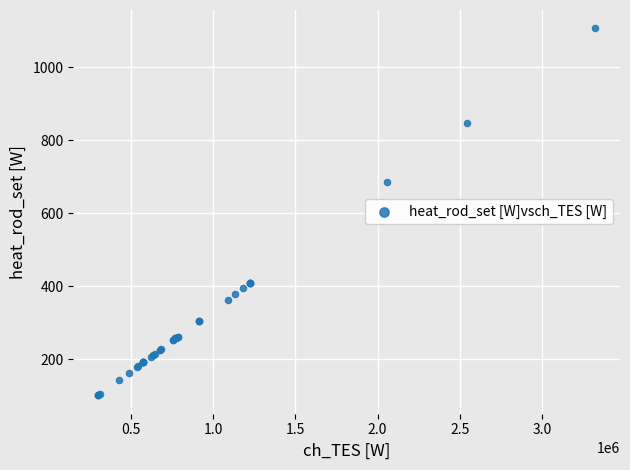

What Y value in the scatter plot is closest to 603?

686.5